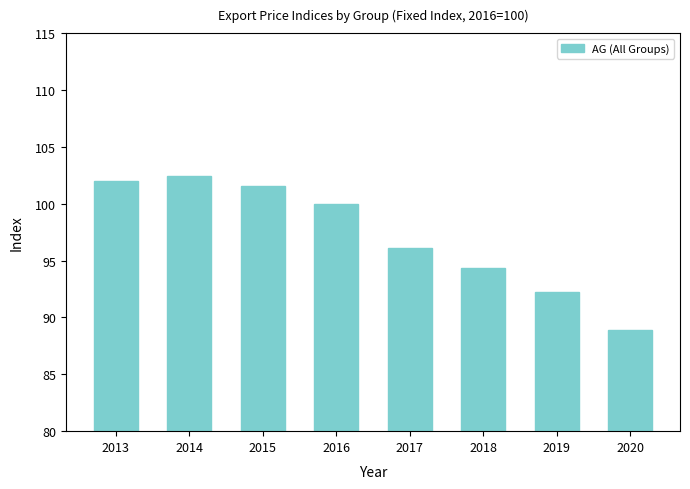

What is the sum of the values at 2018 and 2013?

196.3